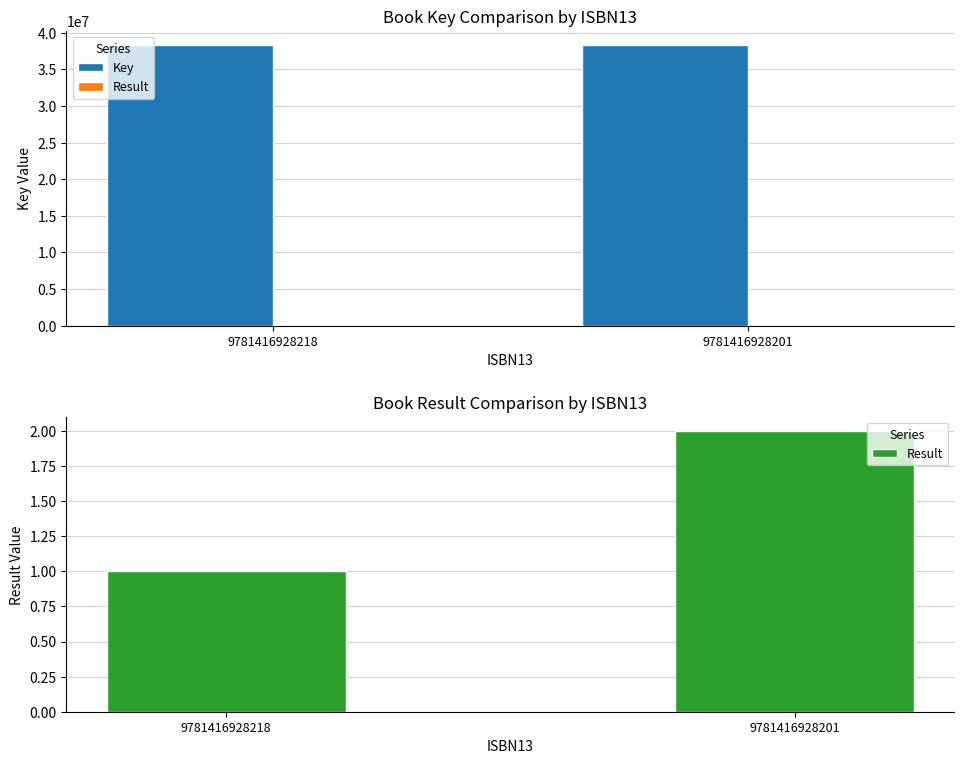

The value of Result at 9781416928218 is 0. True or false?

False